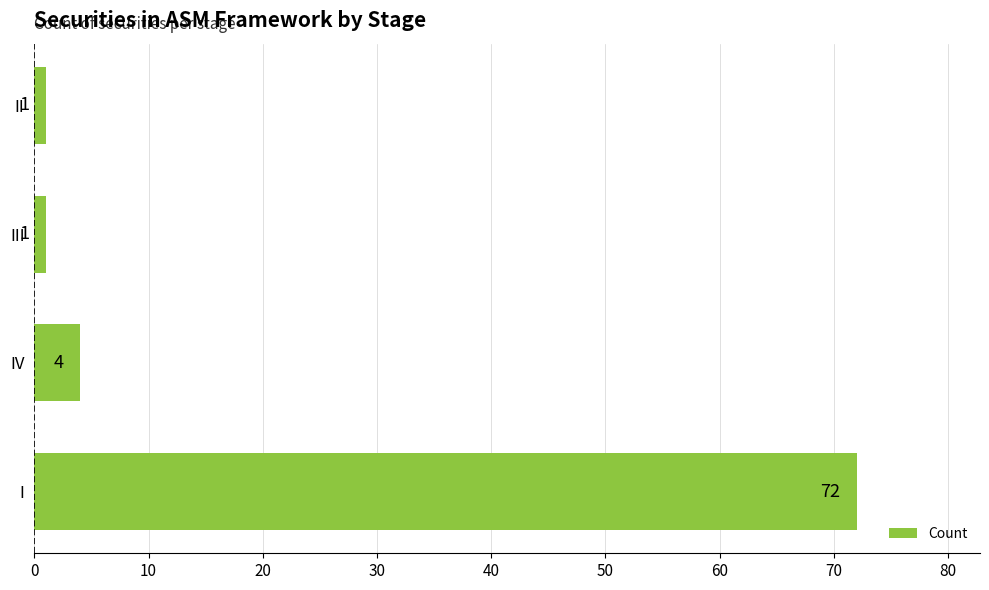

The value at IV is 4. True or false?

True